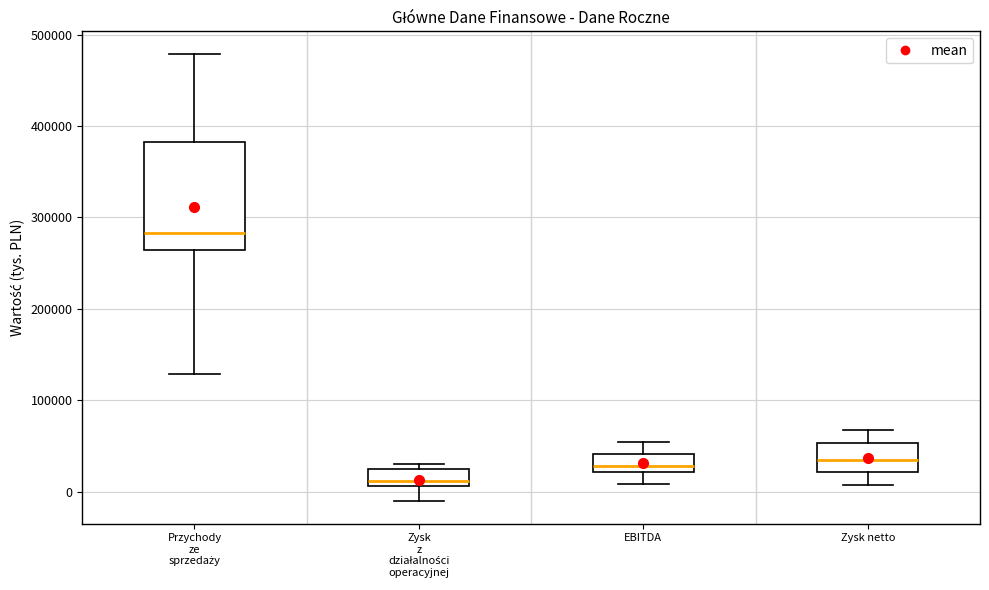

Reading left to right, read every box against the y-axis: the position of its median line, the range the box covers, and the ends of its whiskers. The values are not printed on the chart, so give them approximately, as read against the axis.

Przychody ze sprzedaży: median 280000, box 260000 to 380000, whiskers 130000 to 480000
Zysk z działalności operacyjnej: median 10000 (just above the box's lower edge), box 10000 to 20000, whiskers -10000 to 30000
EBITDA: median 30000, box 20000 to 40000, whiskers 10000 to 50000
Zysk netto: median 30000, box 20000 to 50000, whiskers 10000 to 70000